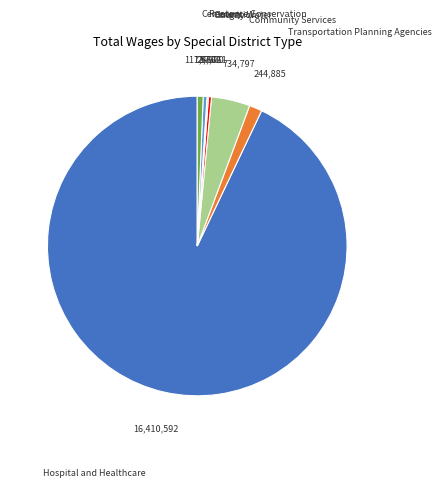

Is there any slice that represents more than half of the pie?

Yes